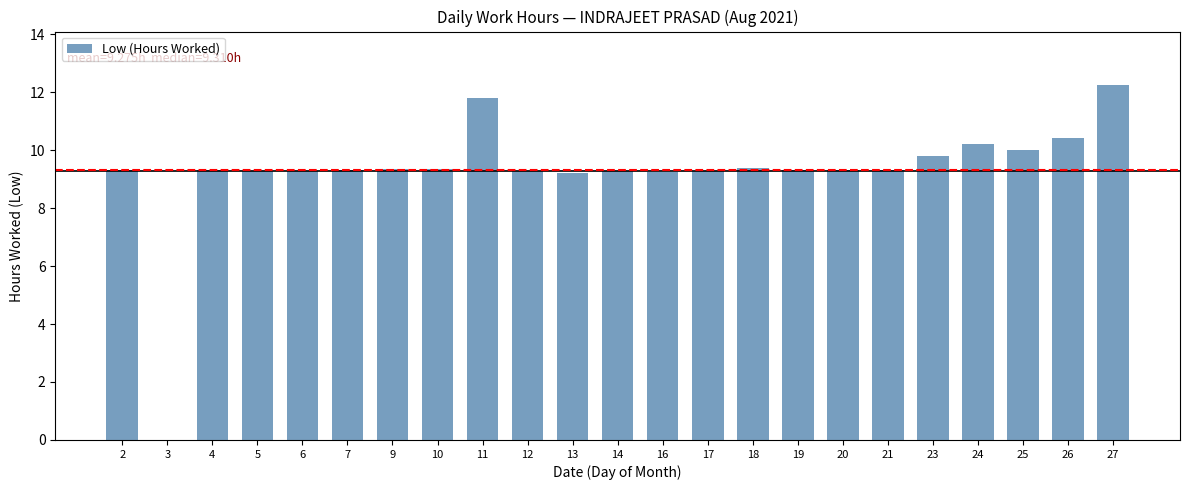

The chart shows a value of 9.3 at 7. True or false?

True